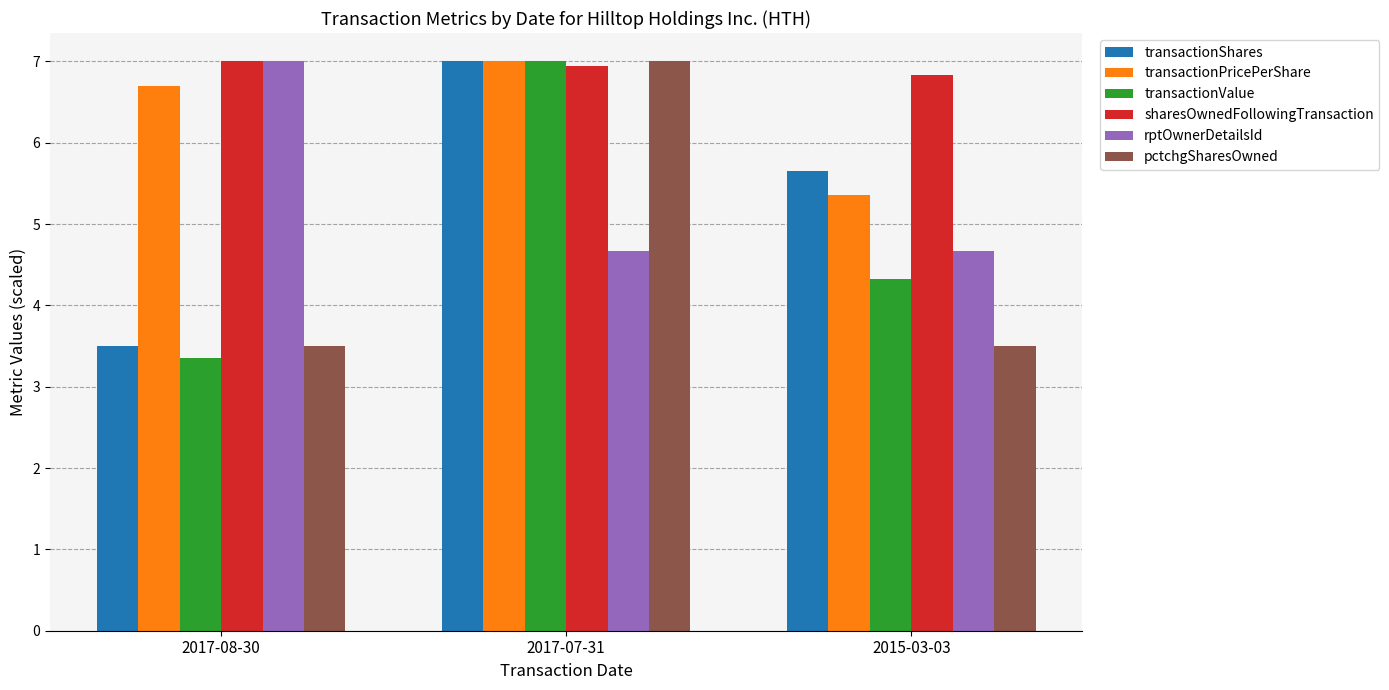

Are the bars grouped side by side (vs. stacked)?

Yes